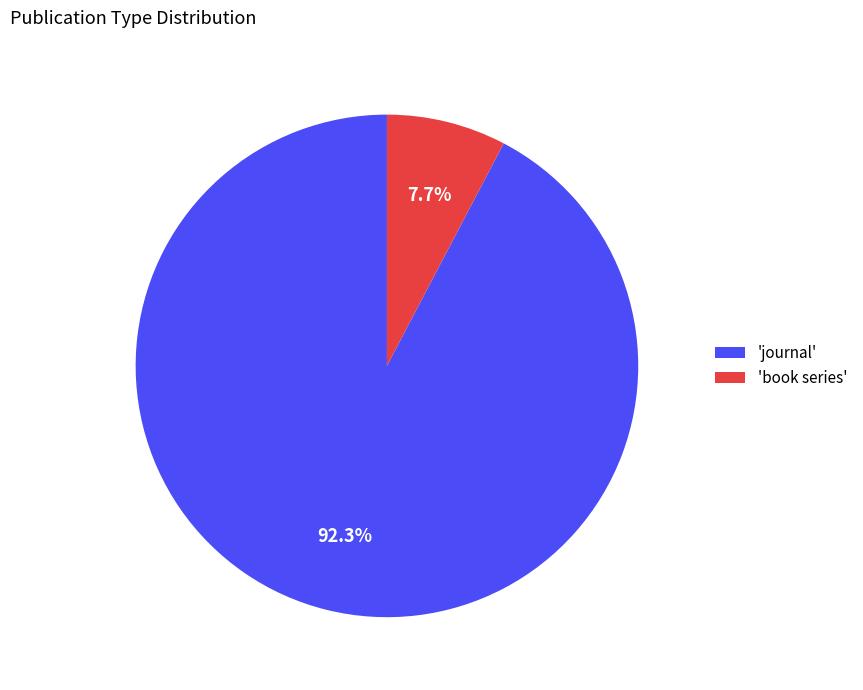

Which has a higher value, 'book series' or 'journal'?

'journal'